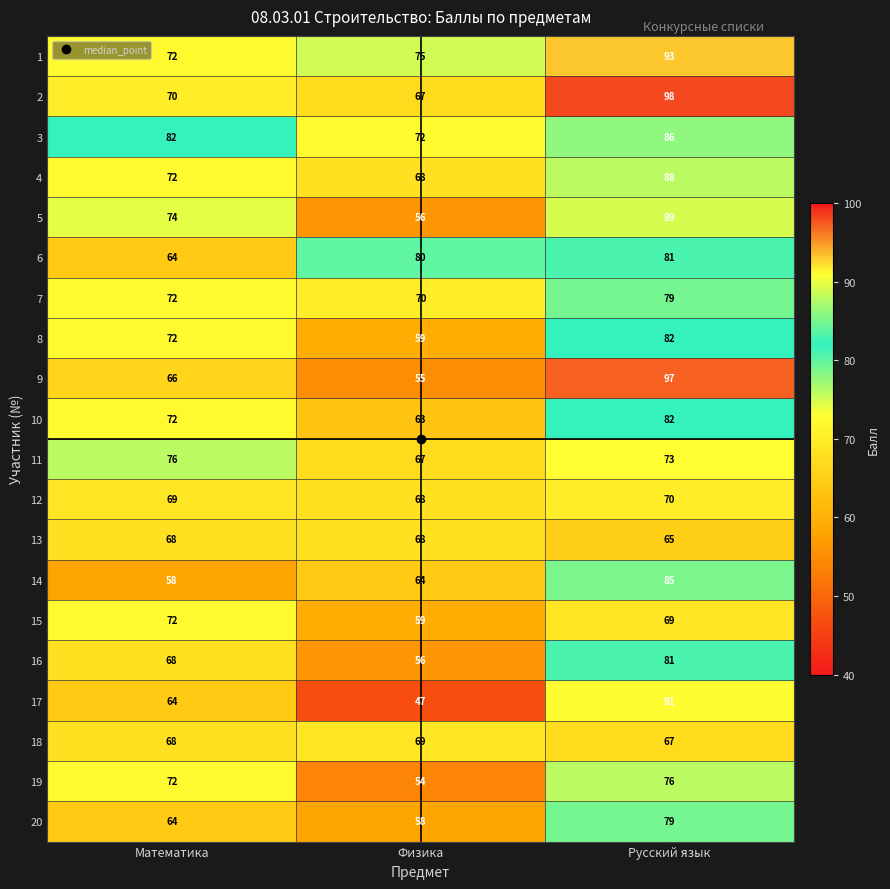

What is the average value of the 12 series?

69